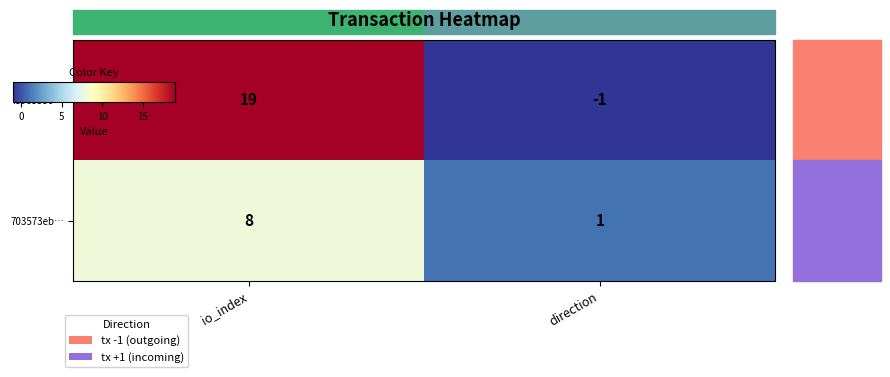

Rank the series by their average value, from lowest to highest.

703573eb…, f8965536…